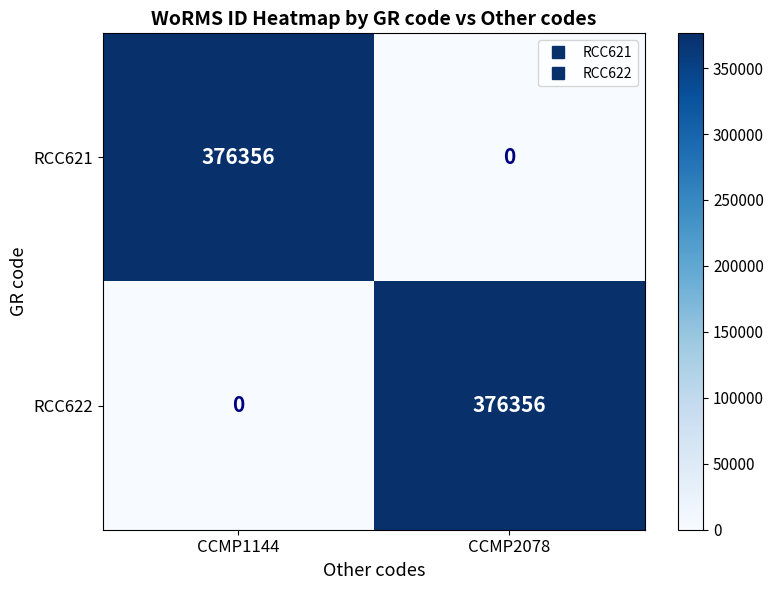

Rank the series at CCMP2078 from highest to lowest value.

RCC622, RCC621